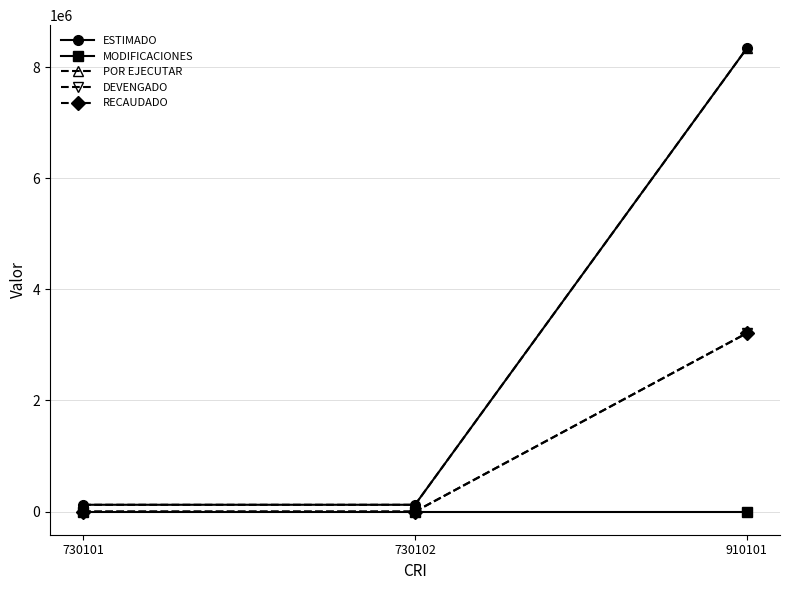

Rank the categories by RECAUDADO value from highest to lowest.

910101, 730101, 730102